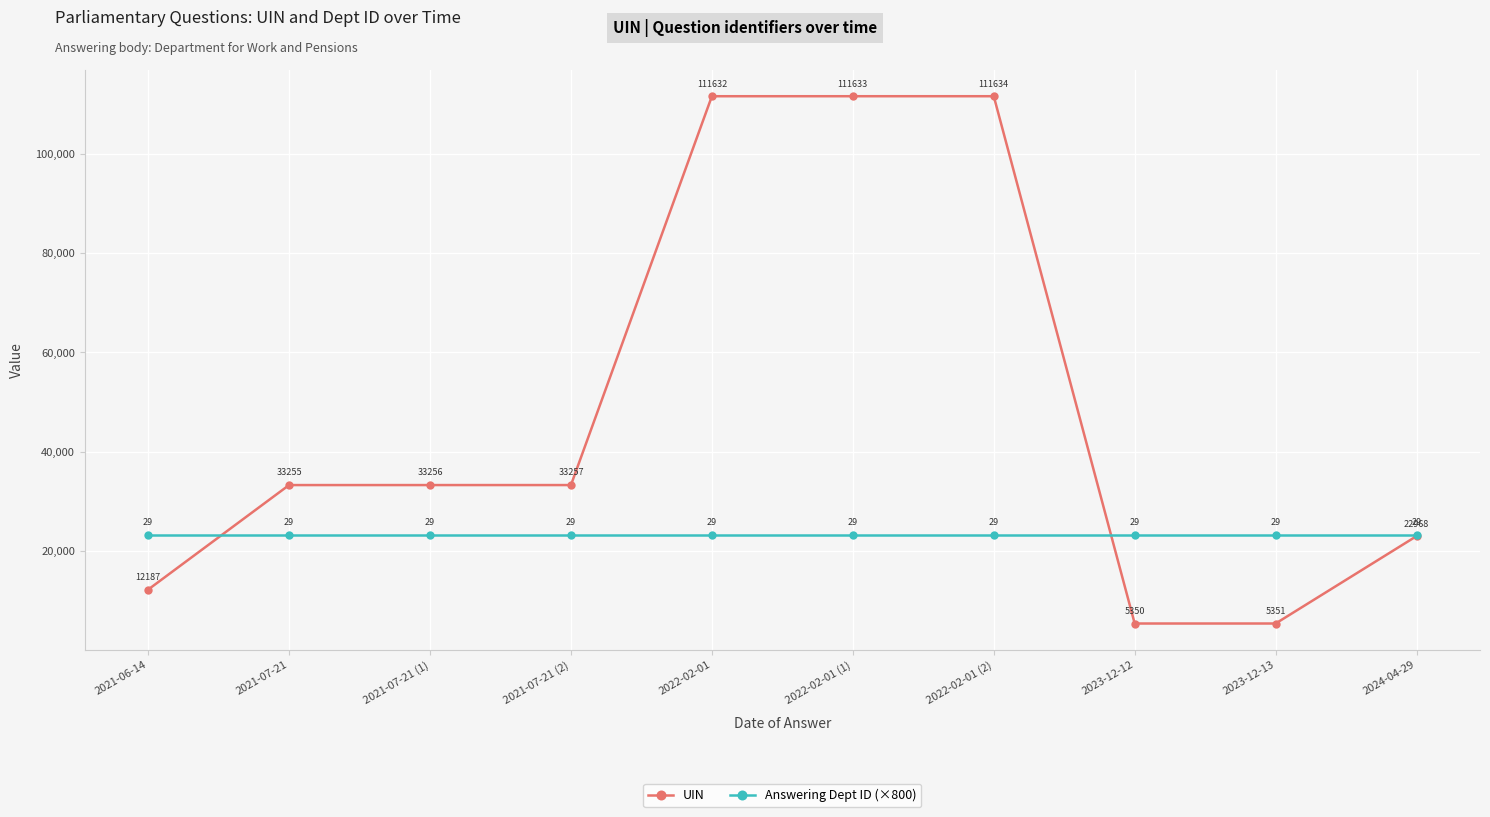

Which series has the widest spread of values?

UIN